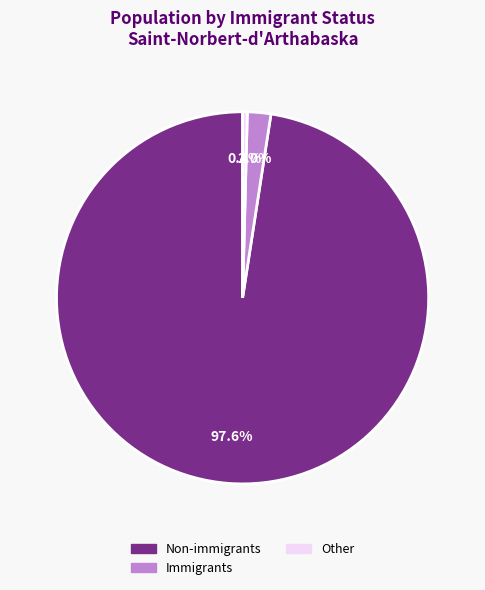

Does any single category account for the majority?

Yes